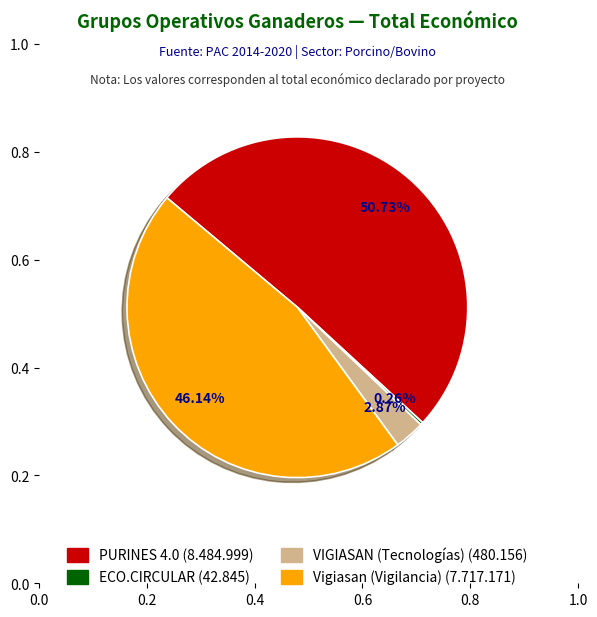

The Vigiasan (Vigilancia) slice represents 46% of the pie. True or false?

True